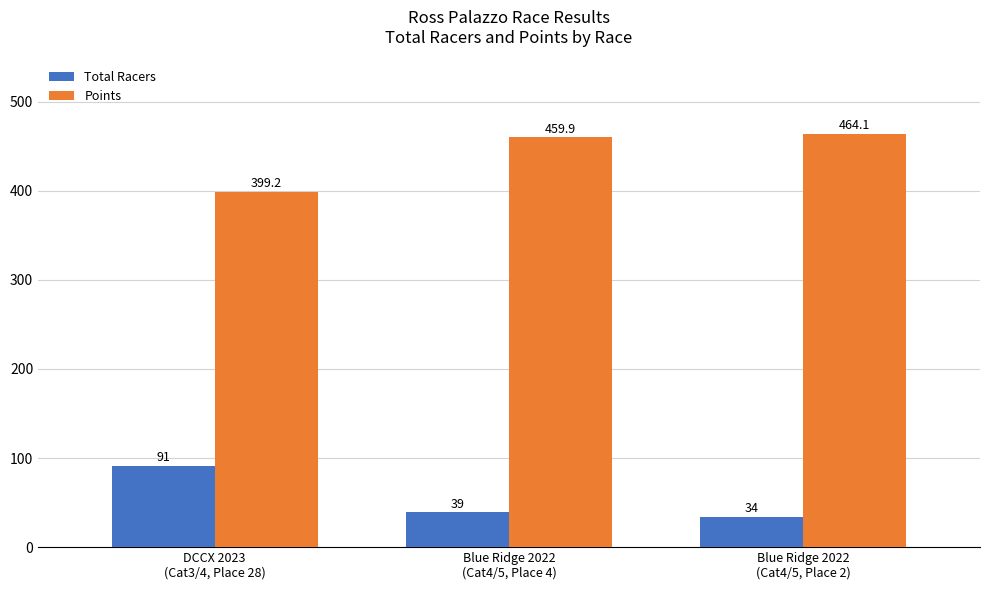

What is the maximum value for Points?

464.1